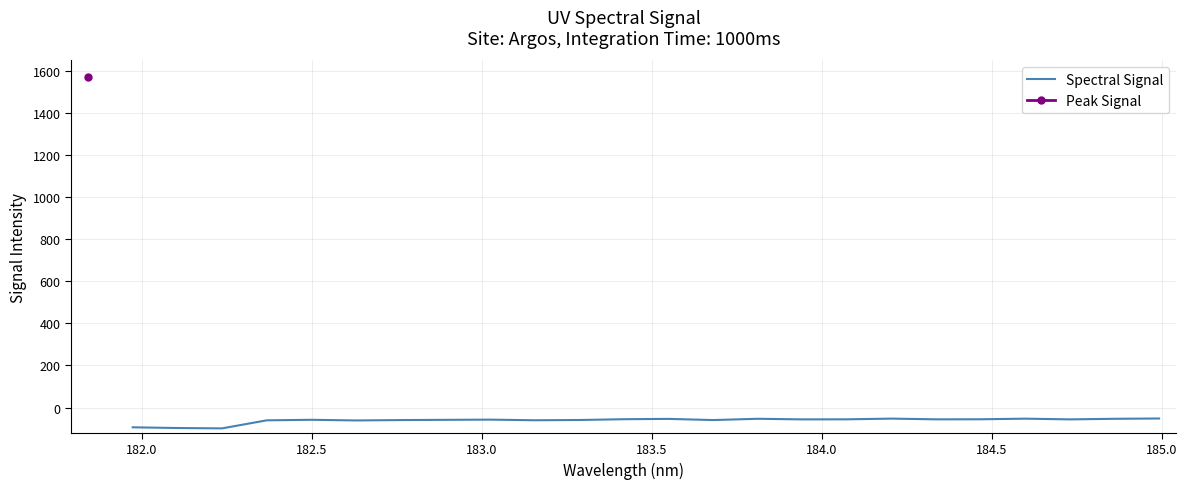

What is the maximum value for Spectral Signal?

-52.0